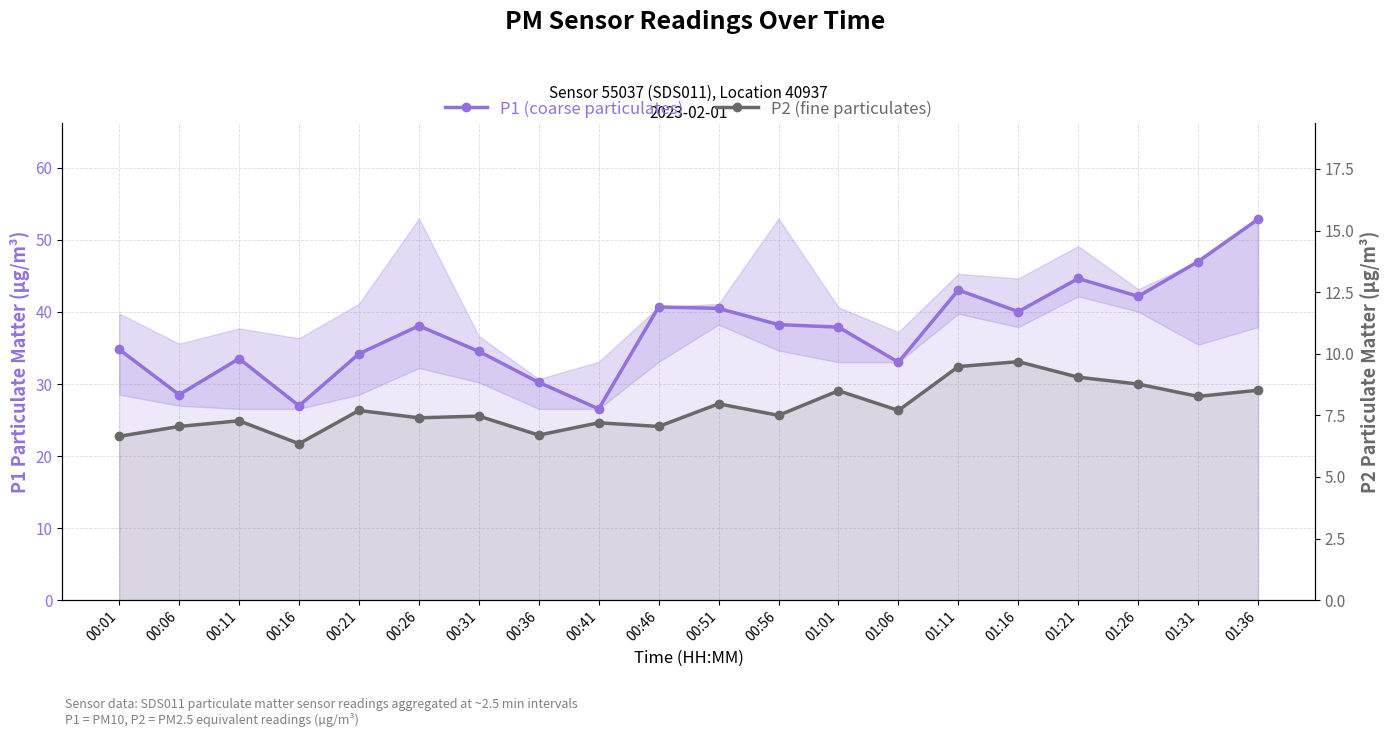

What are all the series names shown in the legend?

P1 (coarse particulates), P2 (fine particulates)